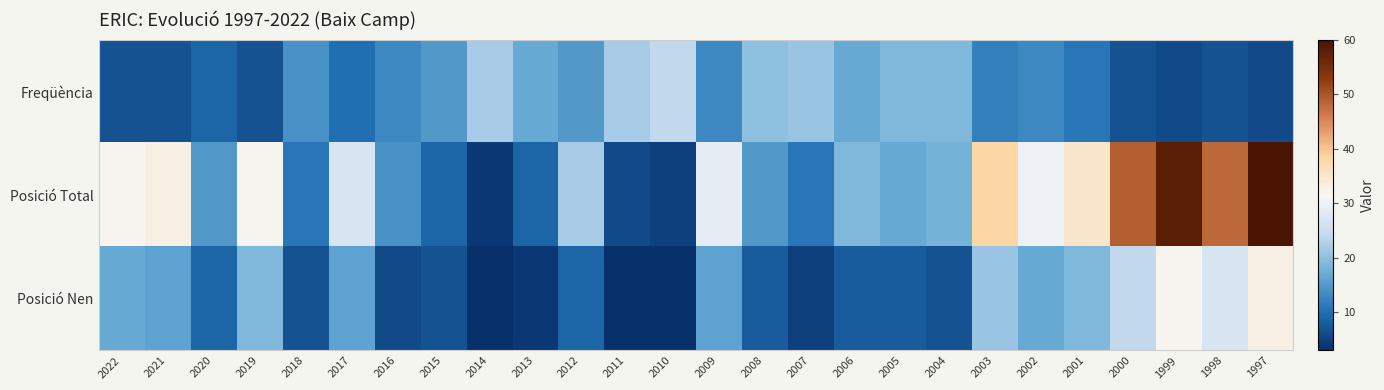

What is the total value across all series at 1998?

82